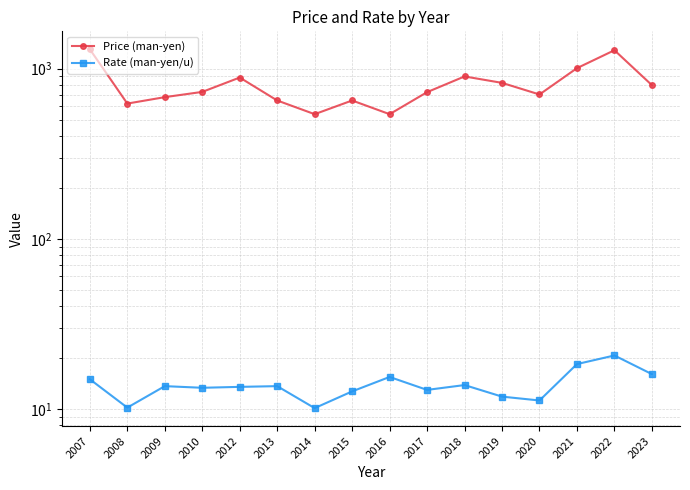

Count the number of categories in the chart.

16